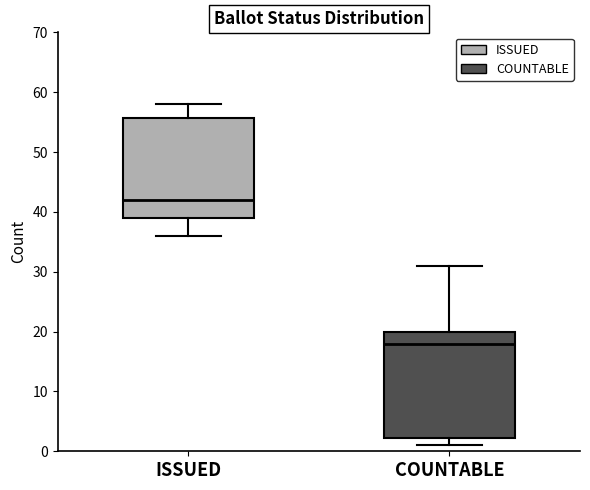

Comparing the boxes themselves (not the whiskers), which one is the tallest?

COUNTABLE